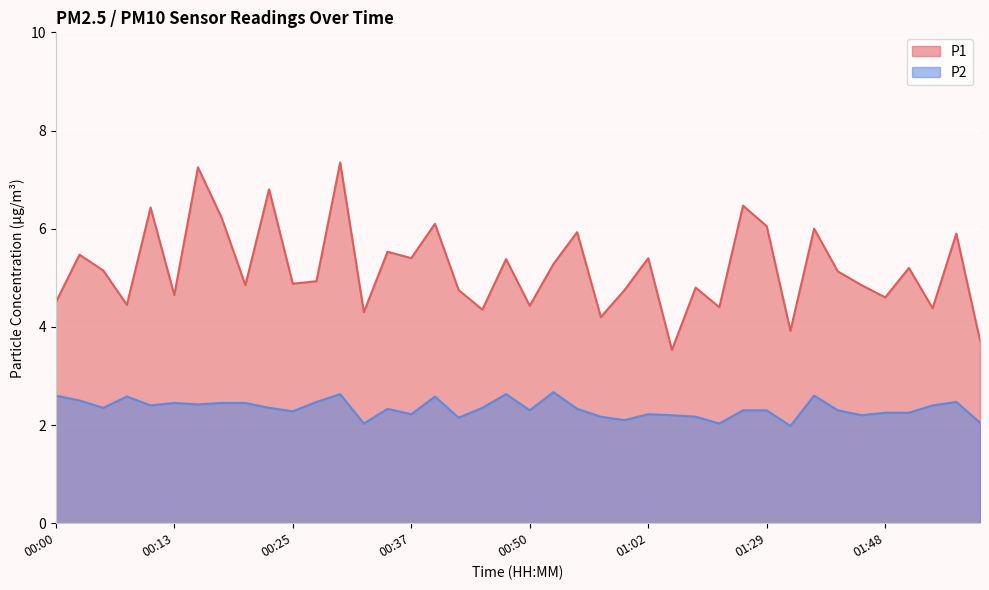

What is the label of the 19th point from the right?

00:52